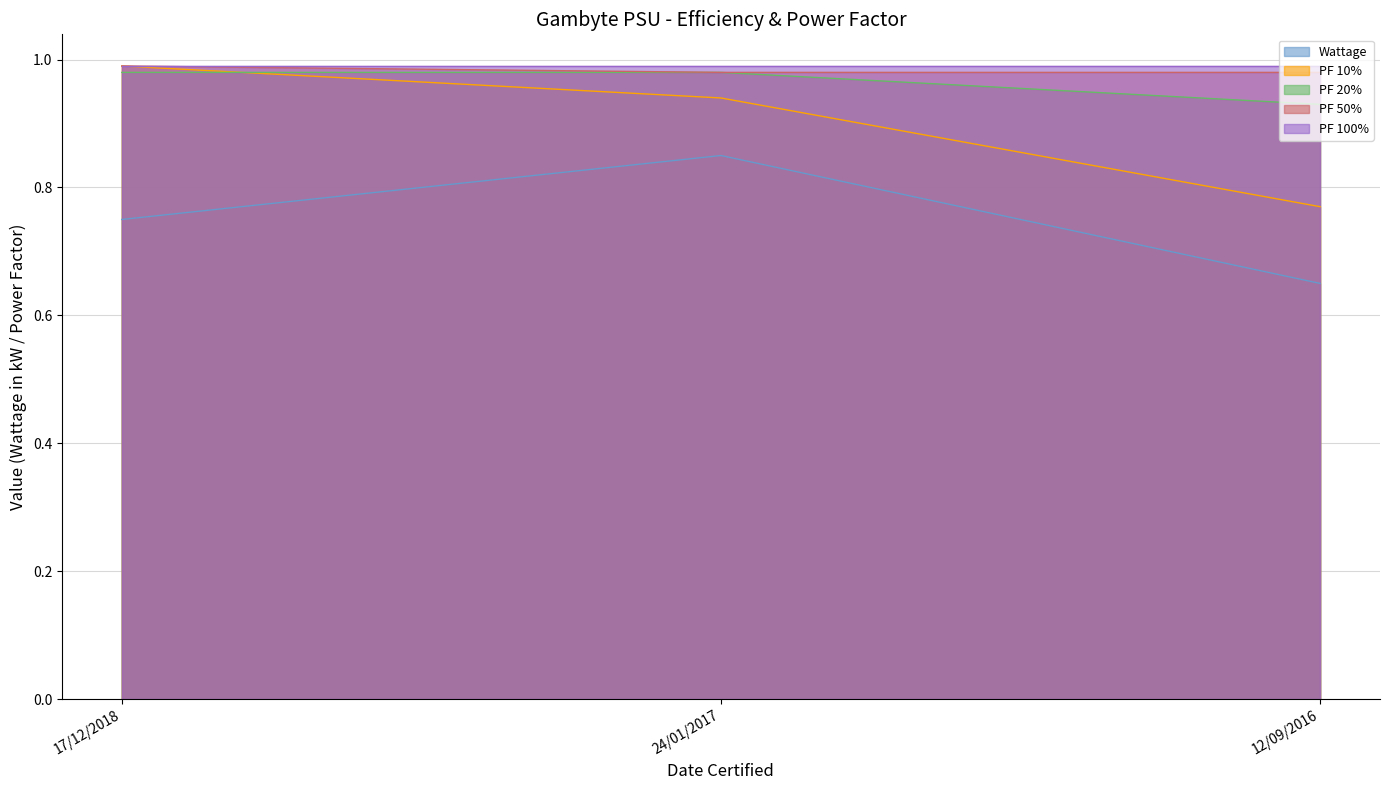

Count the number of data series in this chart.

5